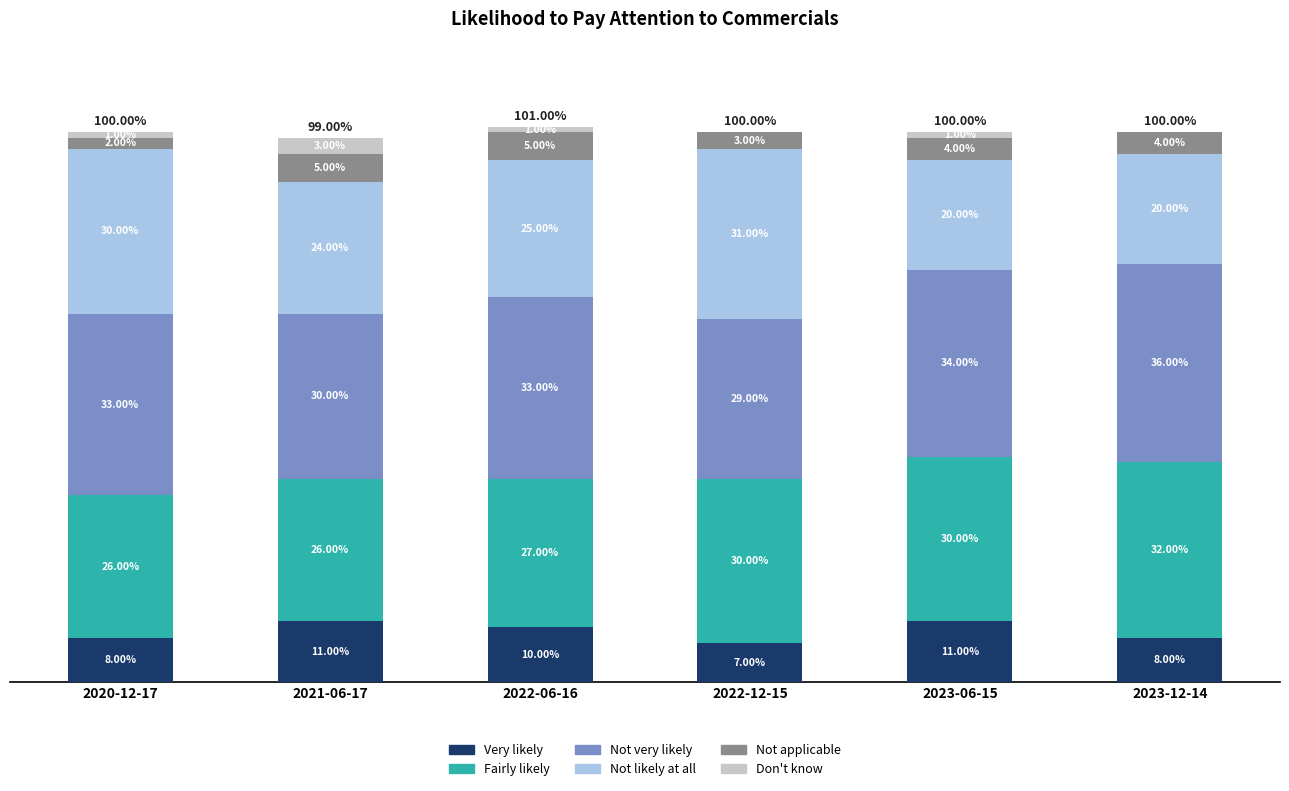

Are the bars grouped side by side (vs. stacked)?

No